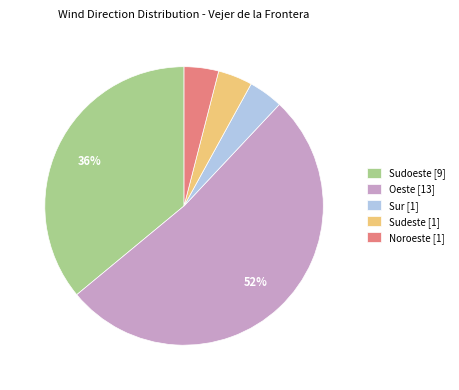

How many slices are in this pie chart?

5